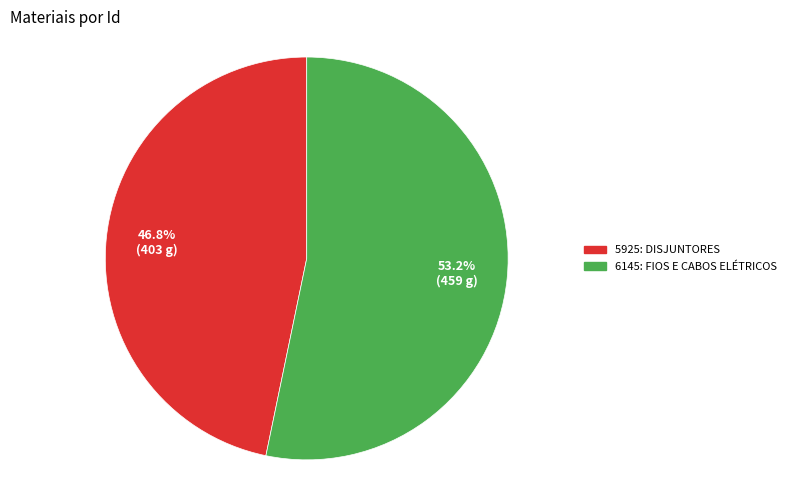

What is the largest slice in the pie chart?

6145: FIOS E CABOS ELÉTRICOS